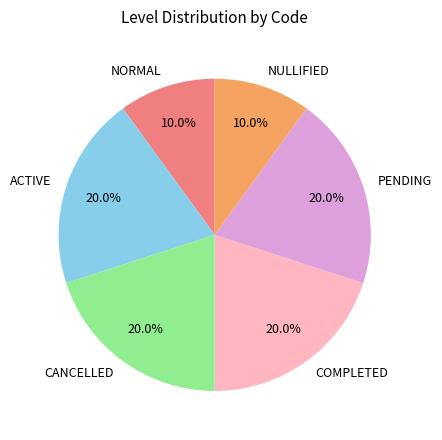

What is the ratio of the value at NULLIFIED to the value at COMPLETED?

0.5